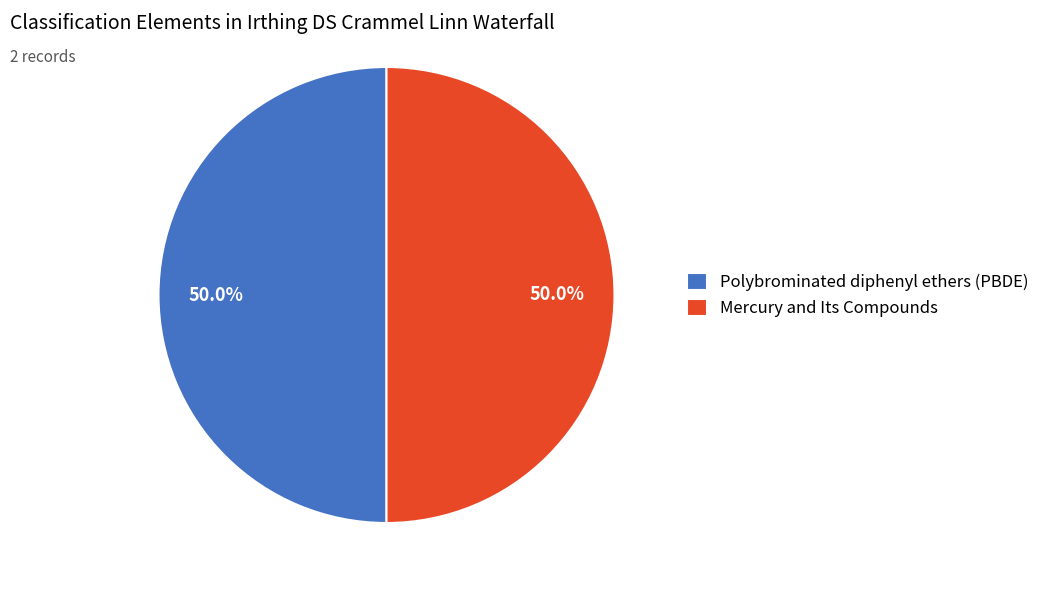

True or false: Mercury and Its Compounds accounts for 40% of the total.

False